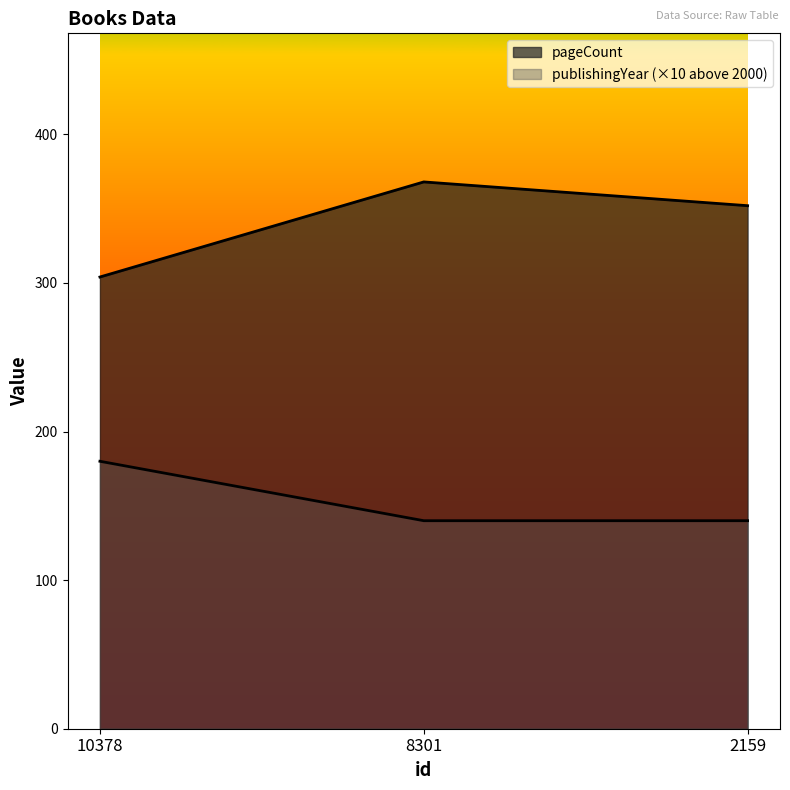

What is the difference between the maximum and minimum values in the publishingYear series?

40